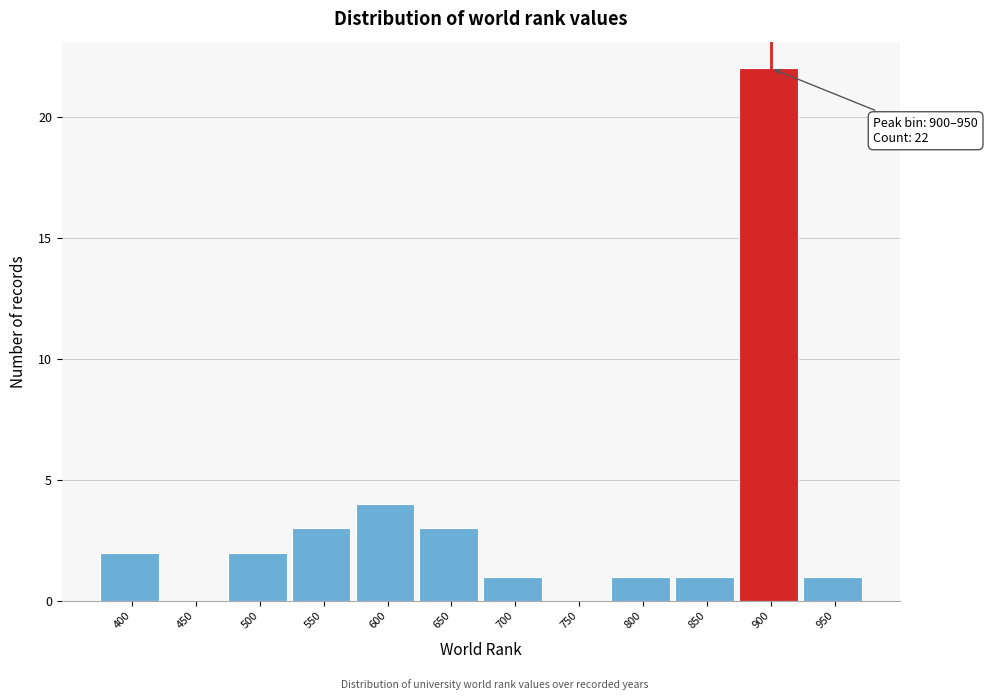

Reading left to right, transcribe all the data shown in this chart.

400=2	450=0	500=2	550=3	600=4	650=3	700=1	750=0	800=1	850=1	900=22	950=1